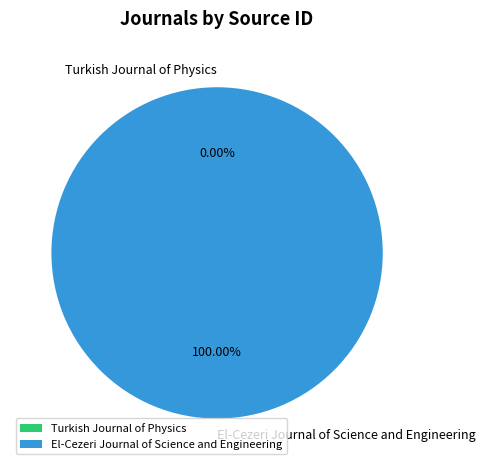

Does any single category account for the majority?

Yes